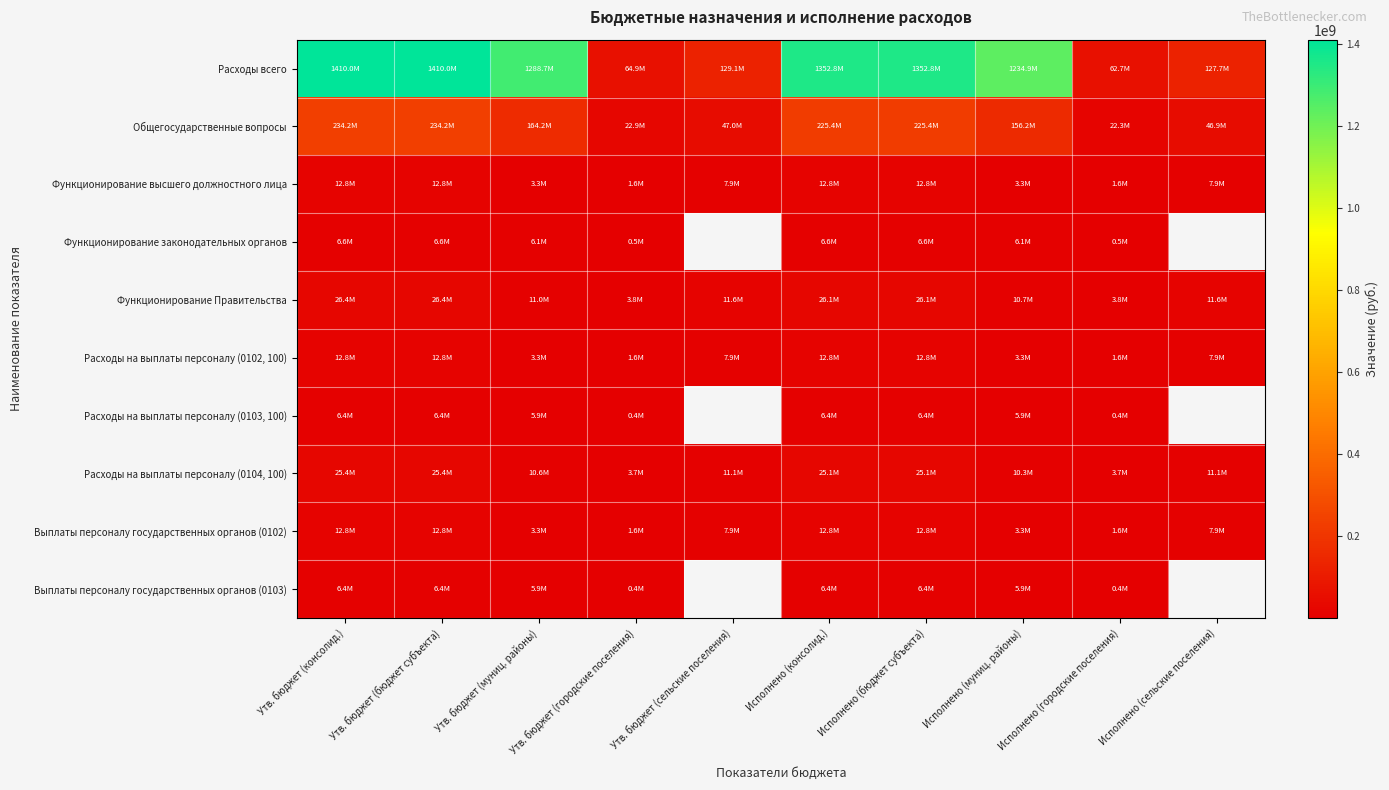

At which label is Расходы всего closest to 736372104?

Исполнено (муниц. районы)